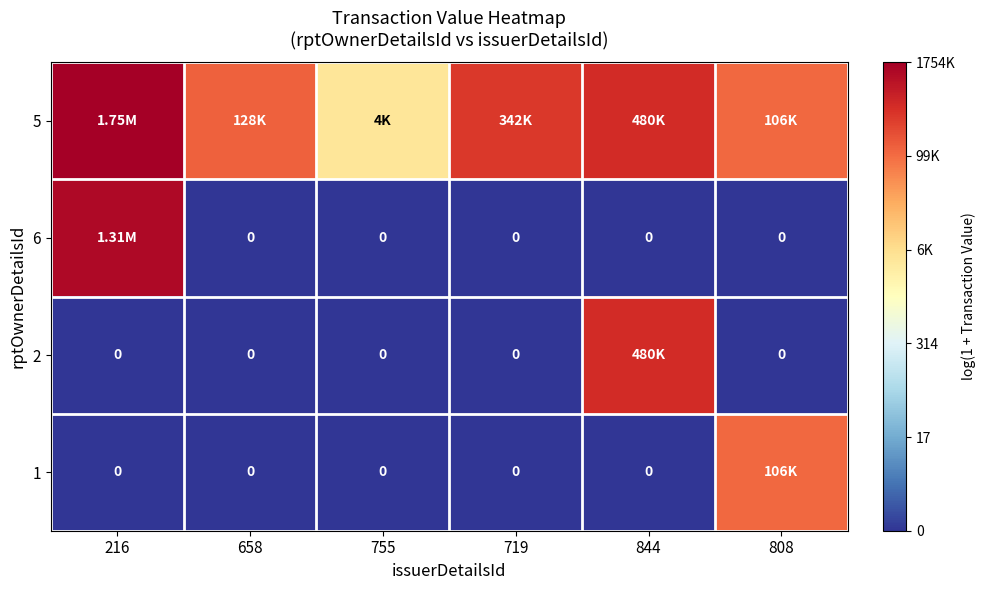

Which series has the largest total across all categories?

5